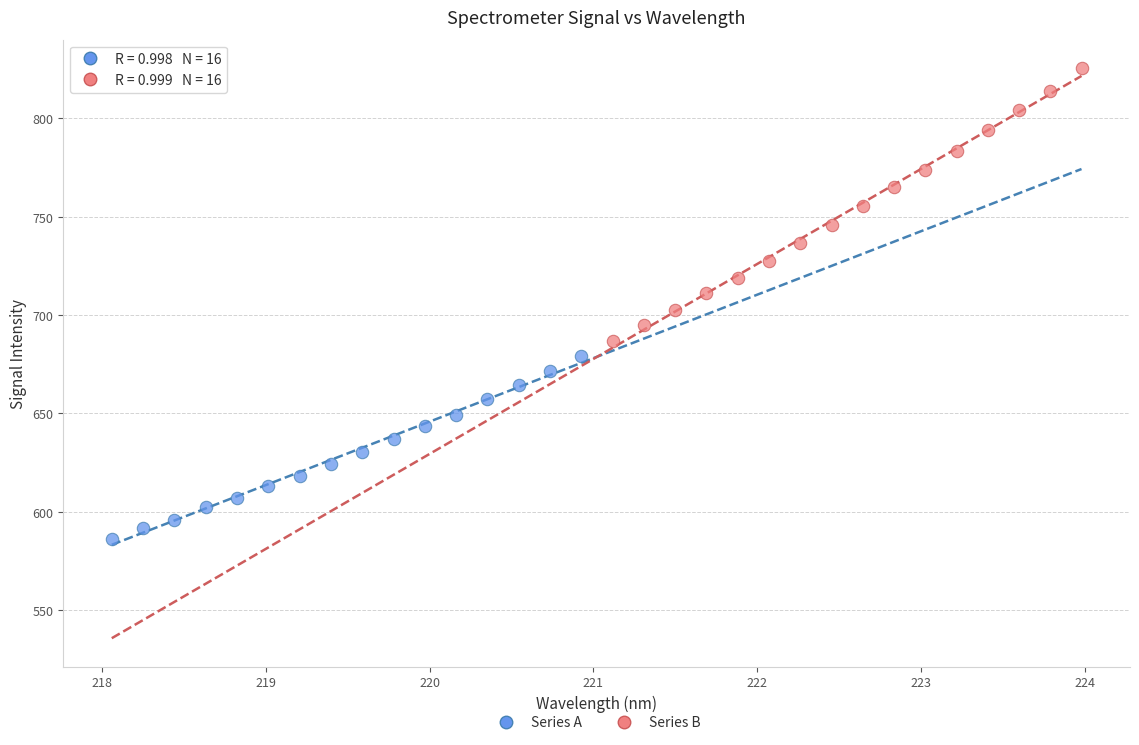

Which series contains the lowest Y value?

Series A